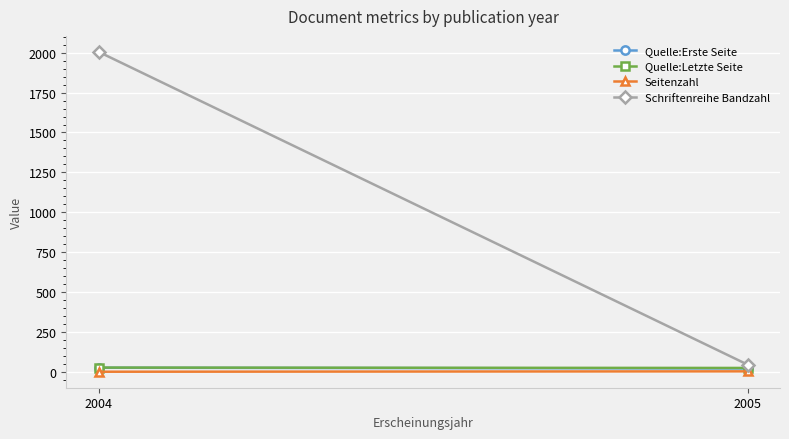

How many data points in Seitenzahl are above 3?

1